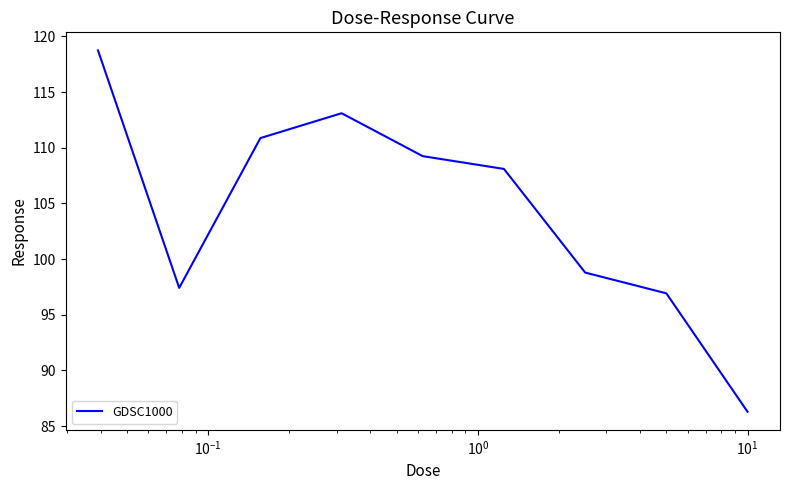

What is the maximum value shown in the chart?

118.7